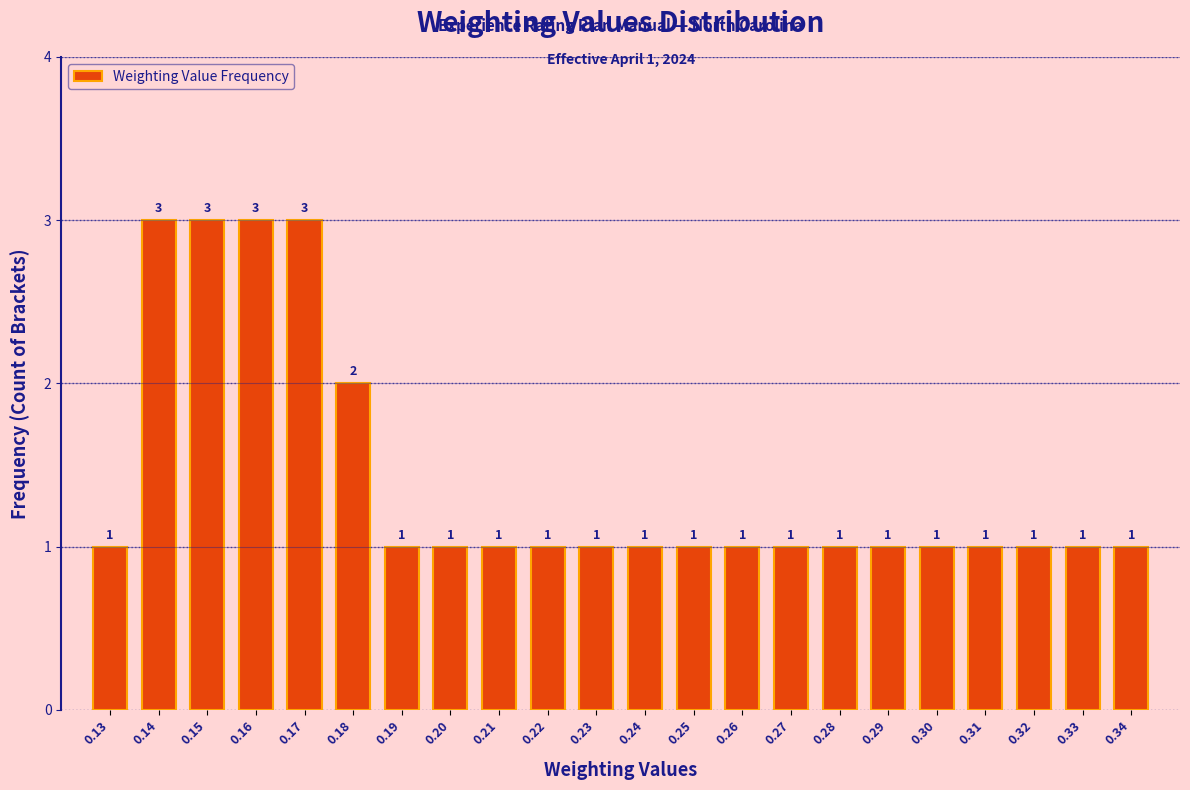

Reading left to right, extract all data points from this chart.

1	3	3	3	3	2	1	1	1	1	1	1	1	1	1	1	1	1	1	1	1	1